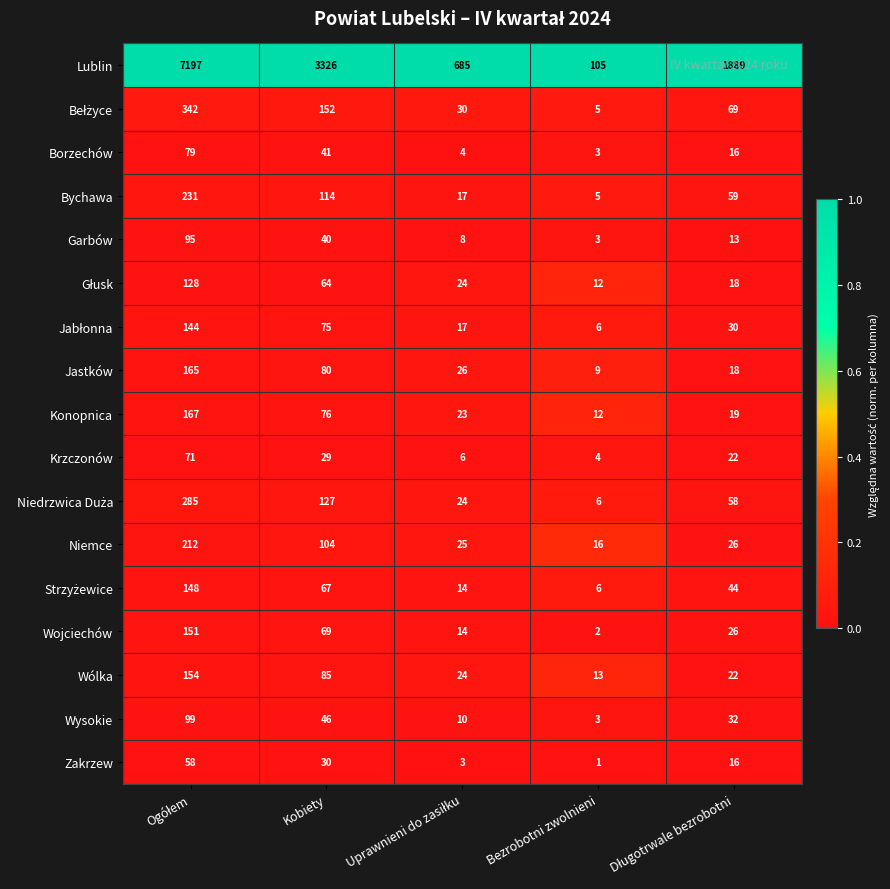

Where is Bychawa nearest to the value 118?

Kobiety